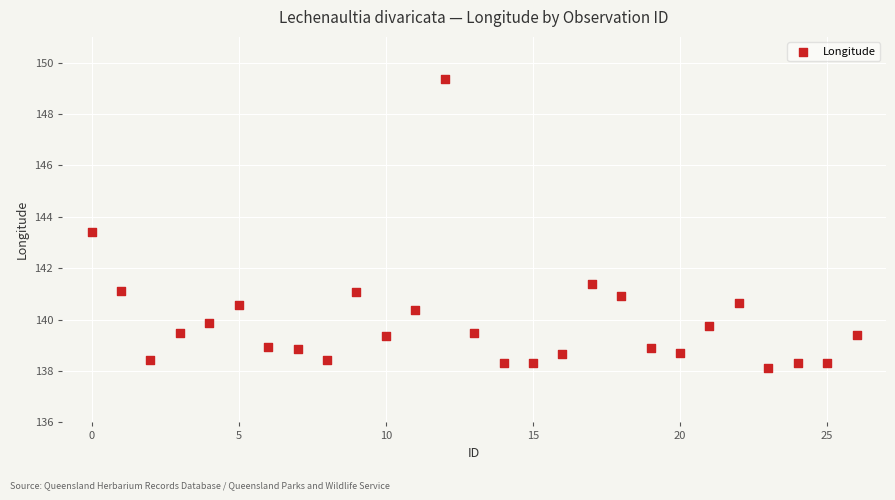

What Y value in the scatter plot is closest to 143?

143.4